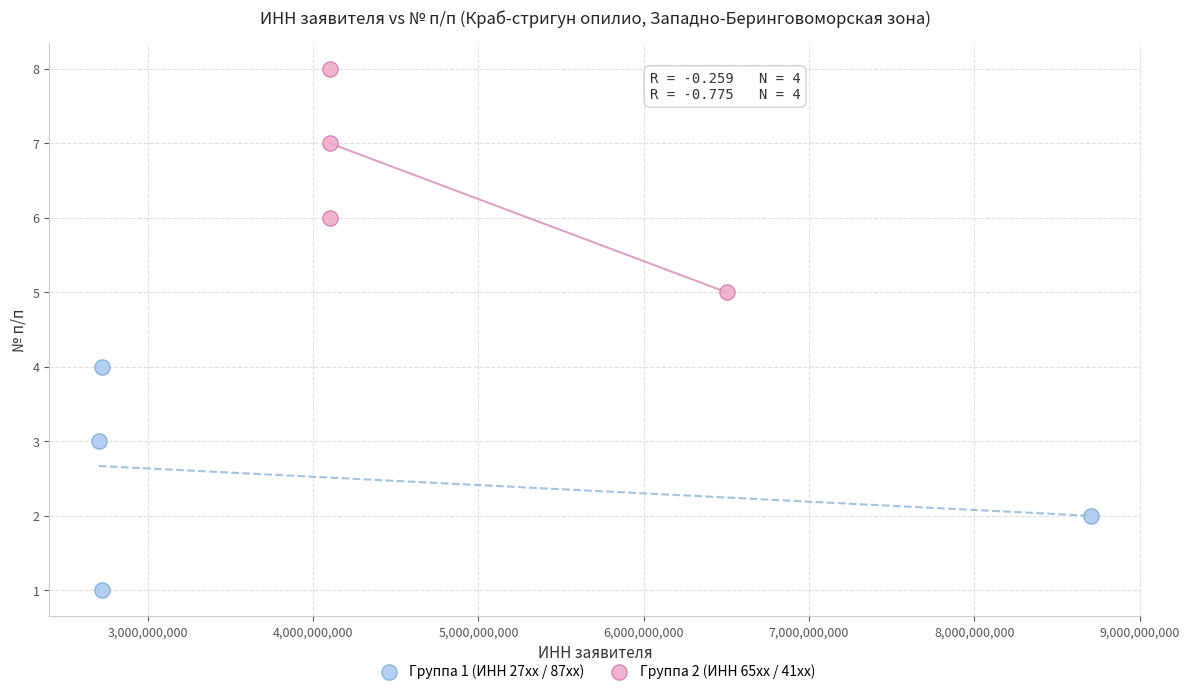

Which series contains the lowest Y value?

Группа 1 (ИНН 27xx / 87xx)